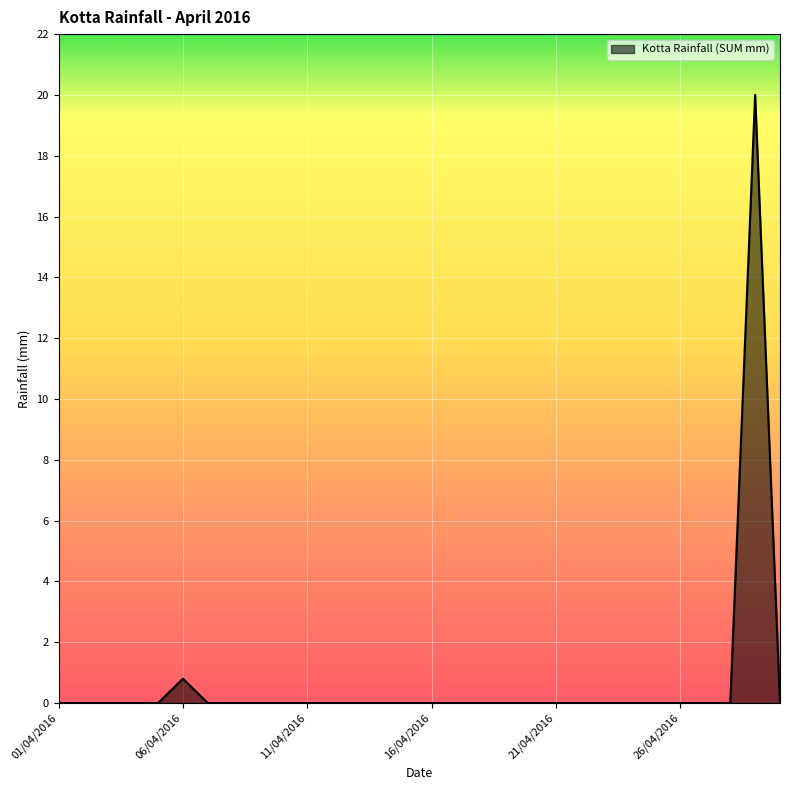

Does the chart display data point markers on the line(s)?

No